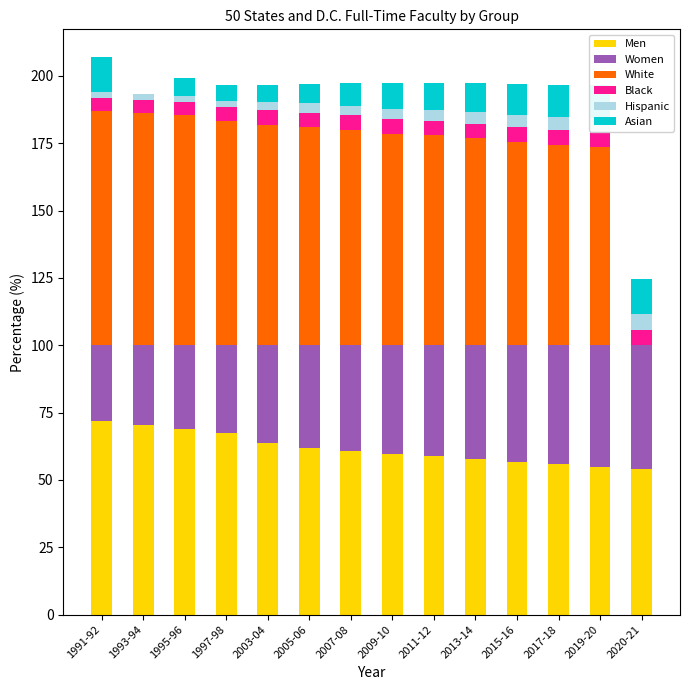

What is the total value across all series at 2020-21?

124.7